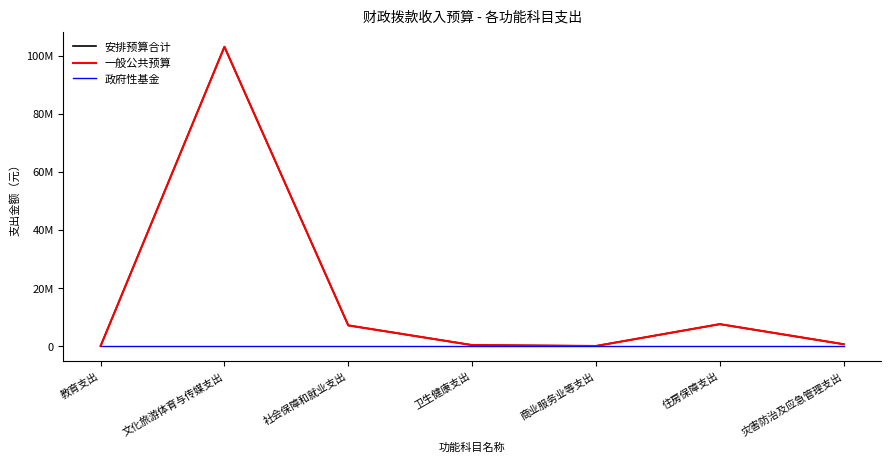

Which series has the largest range (max minus min)?

安排预算合计